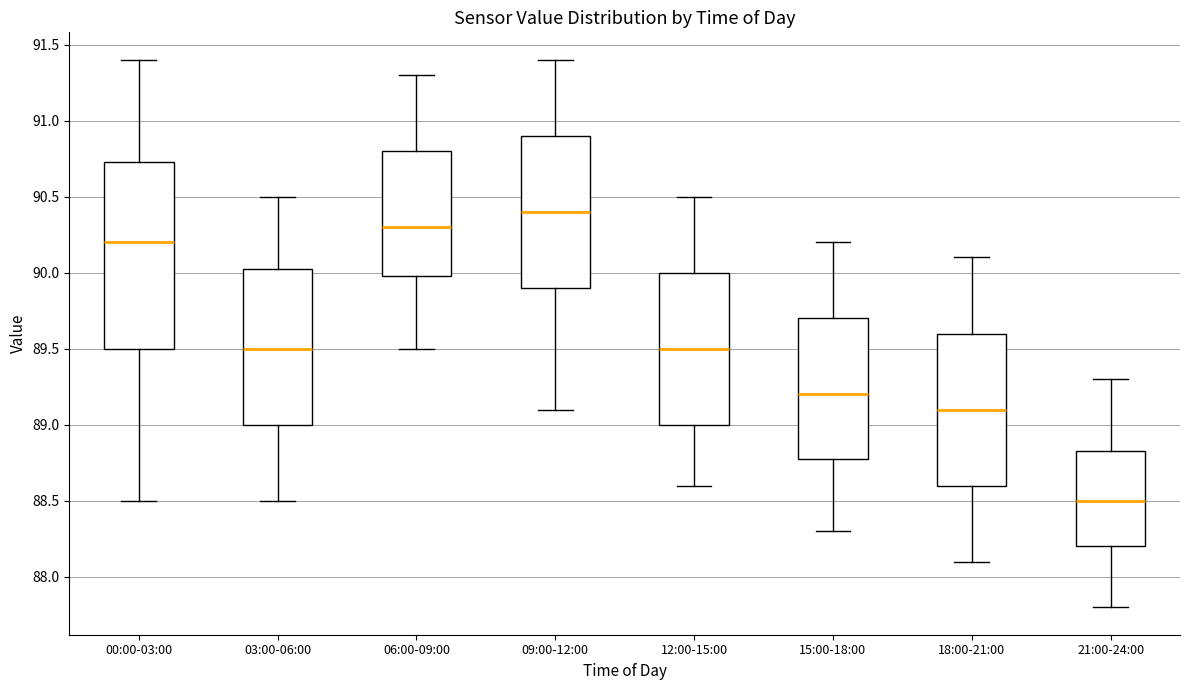

Reading left to right, transcribe this box plot: for each box, give where its median line is, the range the box spans, and where its two whiskers end, as read against the y-axis. The values are not printed on the chart, so give them approximately, as read against the axis.

00:00-03:00: median 90.20, box 89.50 to 90.75, whiskers 88.50 to 91.40
03:00-06:00: median 89.50, box 89.00 to 90.05, whiskers 88.50 to 90.50
06:00-09:00: median 90.30, box 90.00 to 90.80, whiskers 89.50 to 91.30
09:00-12:00: median 90.40, box 89.90 to 90.90, whiskers 89.10 to 91.40
12:00-15:00: median 89.50, box 89.00 to 90.00, whiskers 88.60 to 90.50
15:00-18:00: median 89.20, box 88.80 to 89.70, whiskers 88.30 to 90.20
18:00-21:00: median 89.10, box 88.60 to 89.60, whiskers 88.10 to 90.10
21:00-24:00: median 88.50, box 88.20 to 88.85, whiskers 87.80 to 89.30